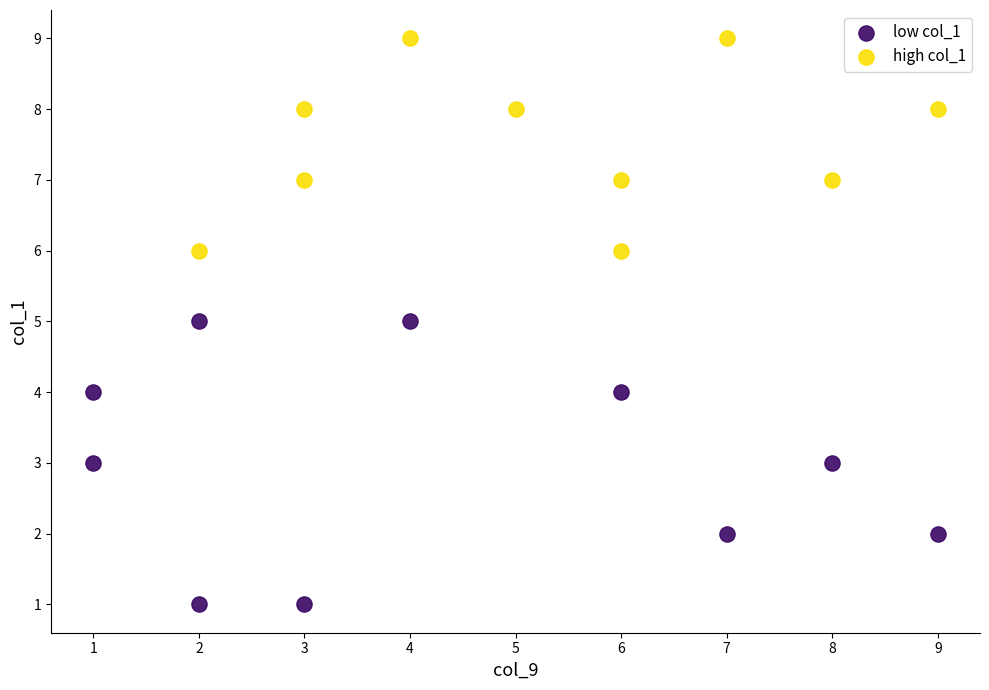

Which series has the widest spread of Y values?

low col_1